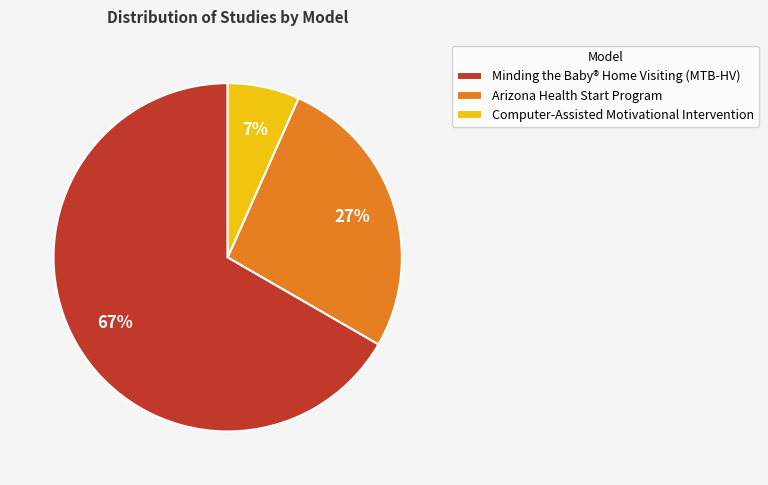

Does any single category account for the majority?

Yes